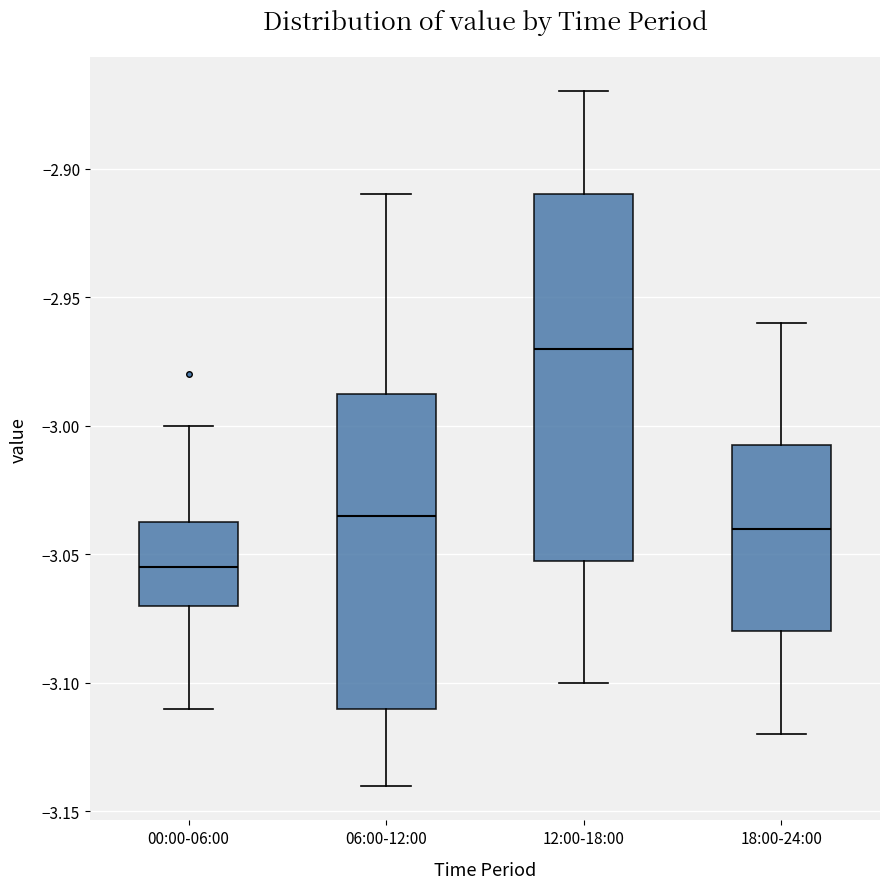

Comparing the boxes themselves (not the whiskers), which one is the tallest?

12:00-18:00